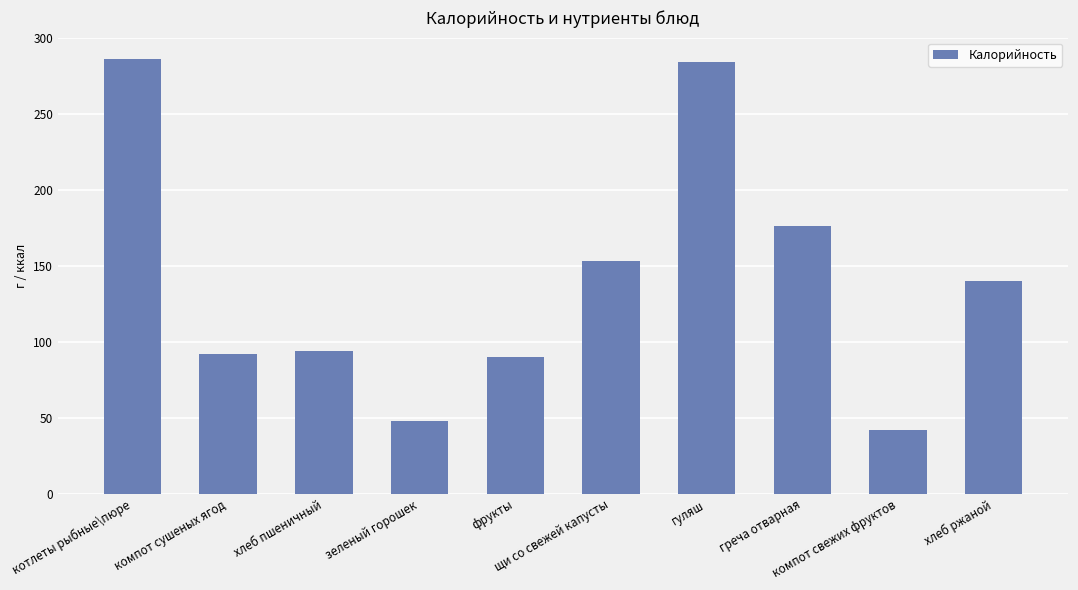

What is the minimum value shown in the chart?

42